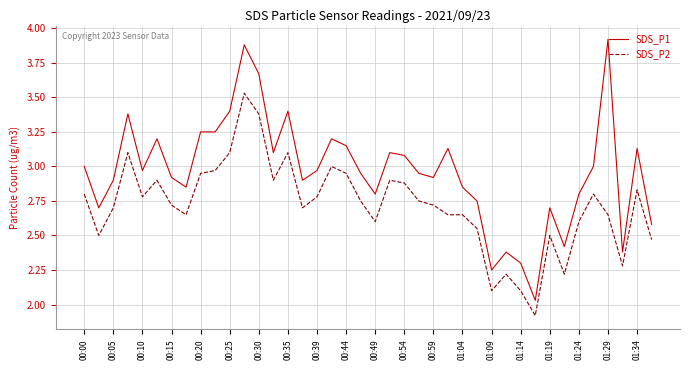

True or false: SDS_P2 and SDS_P1 cross at least once.

False